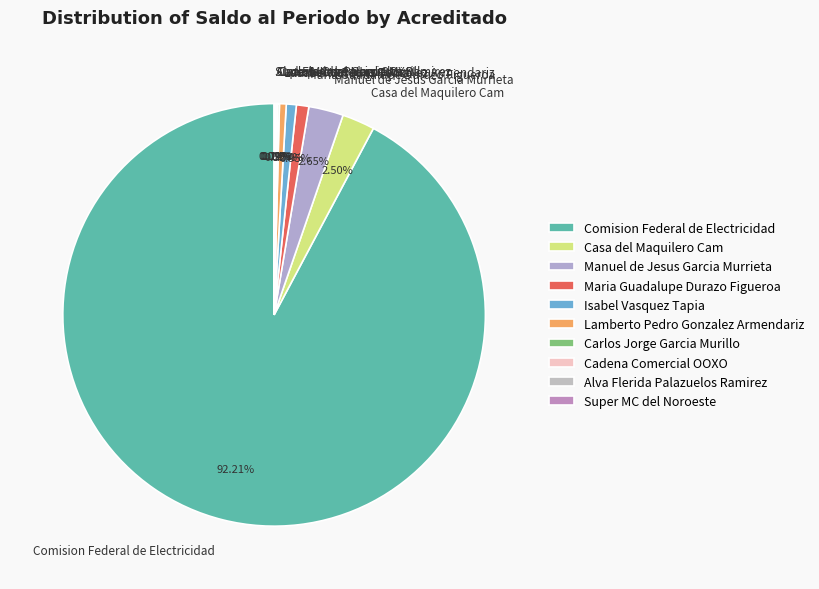

To the nearest percent, what percentage of the pie is Comision Federal de Electricidad?

92%